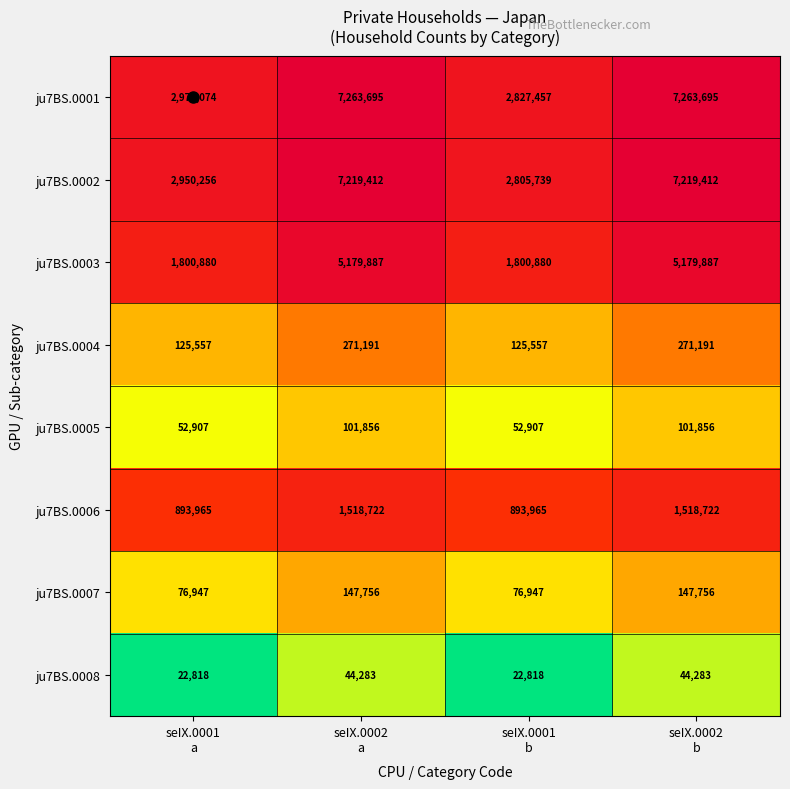

What is the difference between the maximum and minimum values in the ju7BS.0008 series?

21465